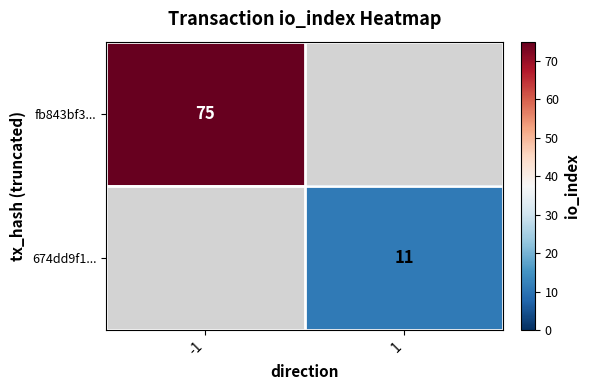

True or false: fb843bf3... has a value of 75 at -1.

True